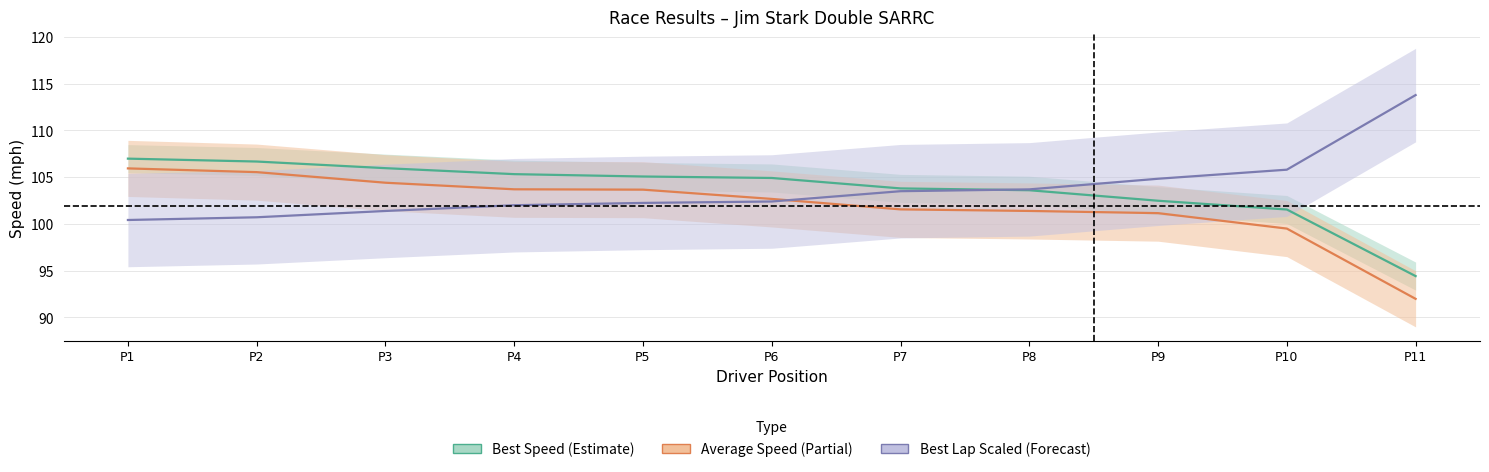

After their last crossing, which series has the higher values: Best Lap Time scaled (Forecast) or Best Speed (Estimate)?

Best Lap Time scaled (Forecast)